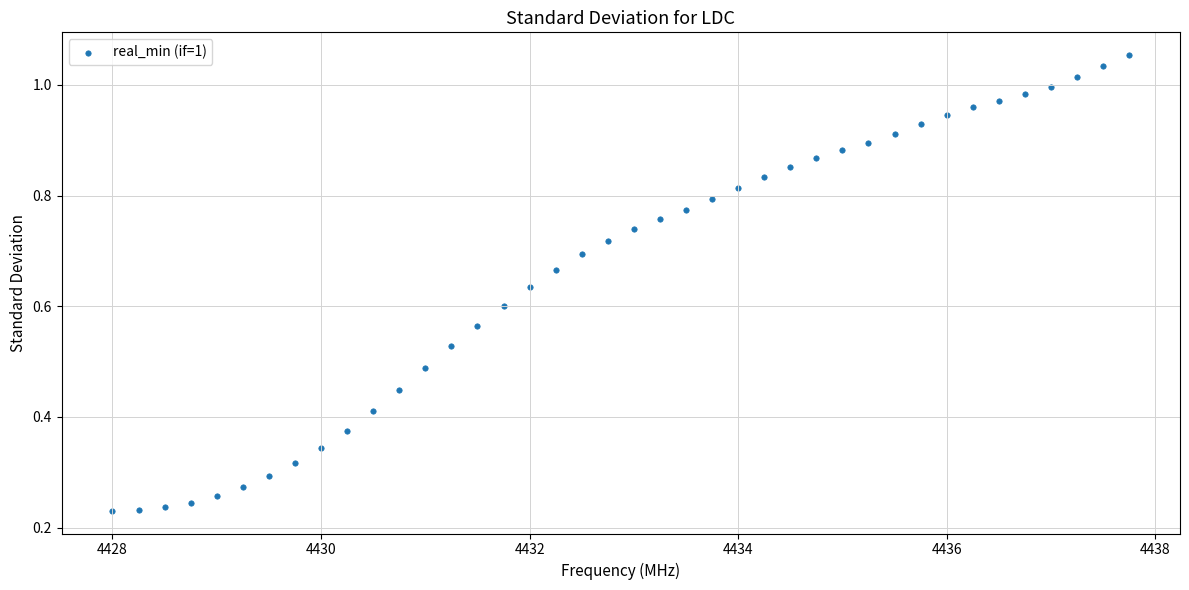

What is the range of X values (max minus min)?

9.8